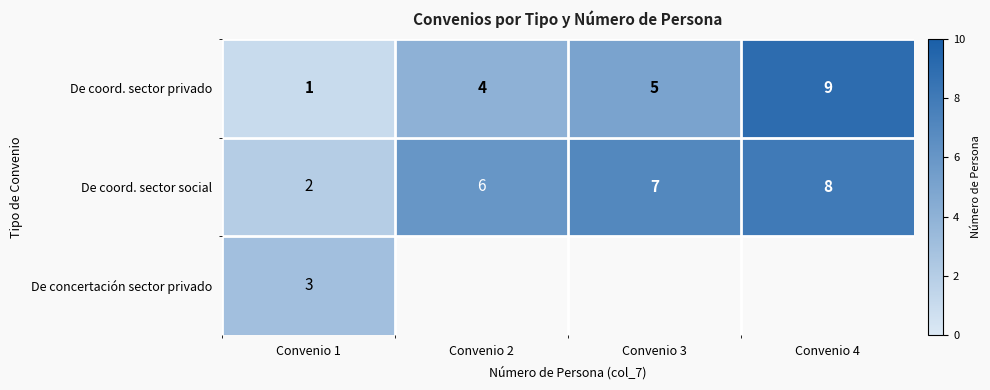

Is the value of De coord. sector privado at Convenio 1 greater than the value of De coord. sector social at Convenio 2?

No